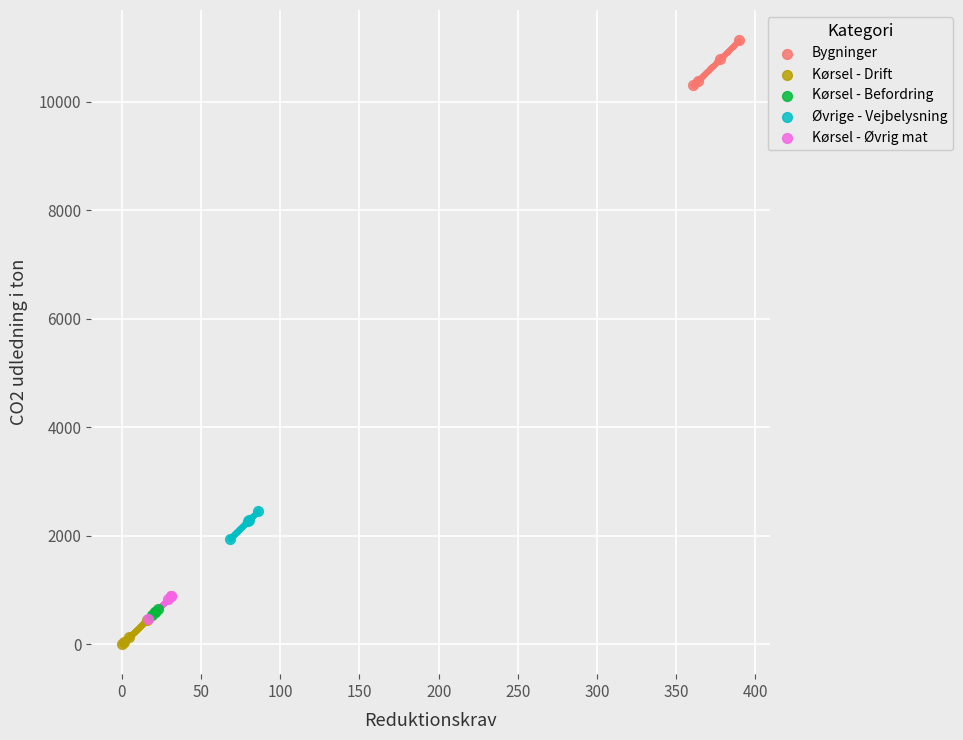

Which series contains the highest Y value?

Bygninger